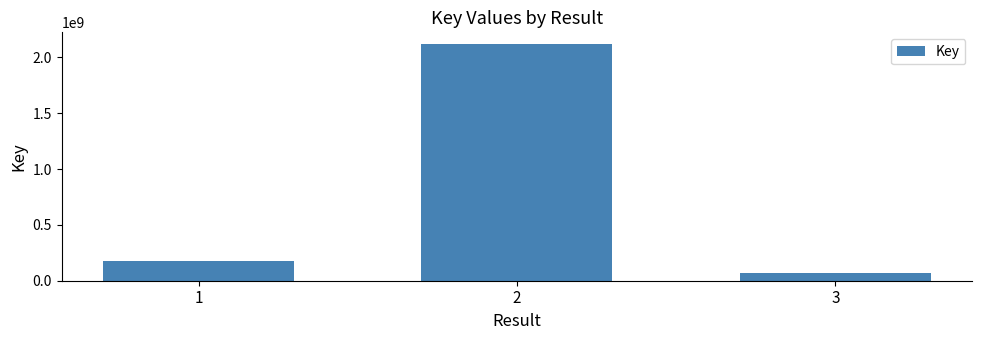

At which label is the value closest to 1096076261?

1